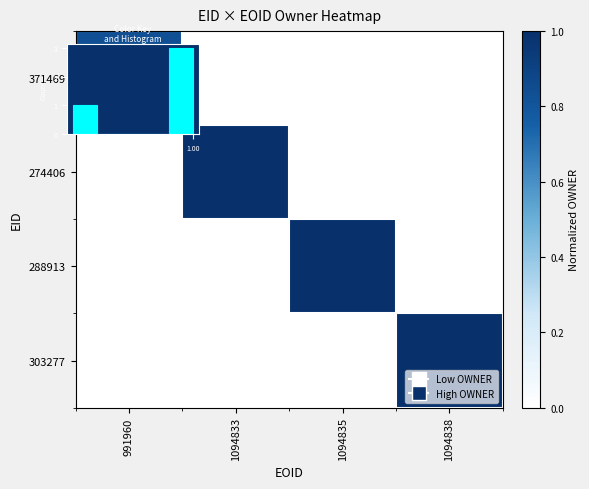

True or false: 303277 has a value of -0.3 at 991960.

False